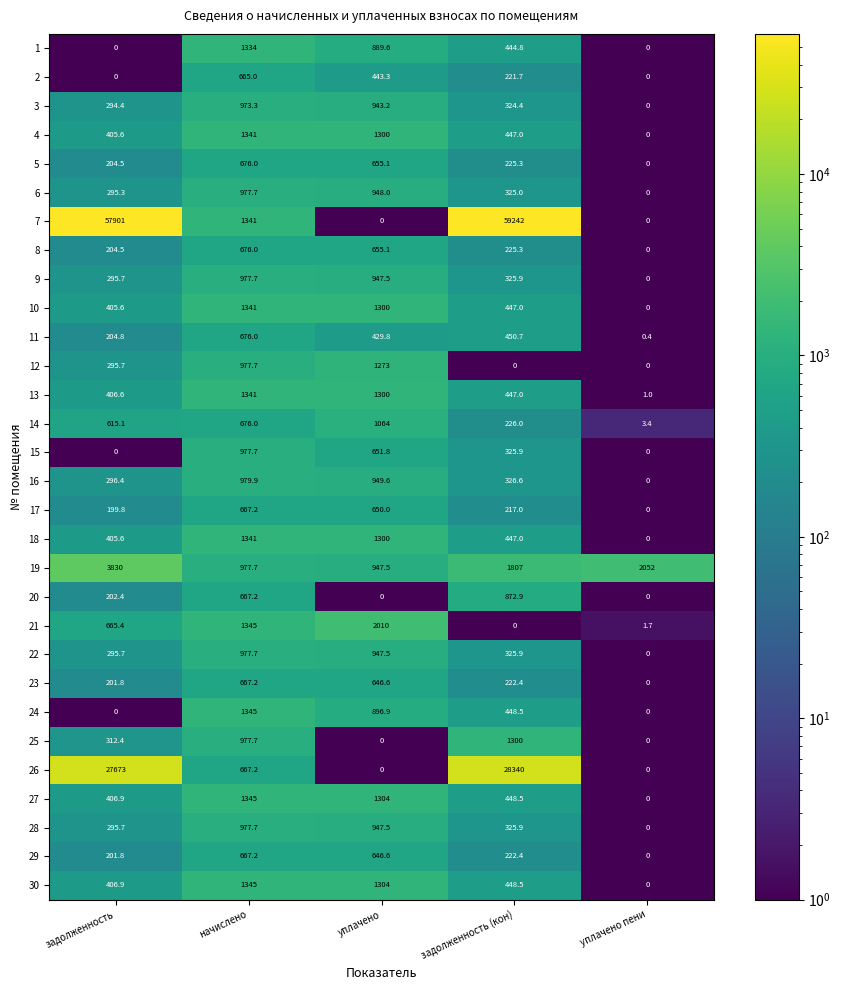

The value of 28 at задолженность (кон) is 325.9. True or false?

True